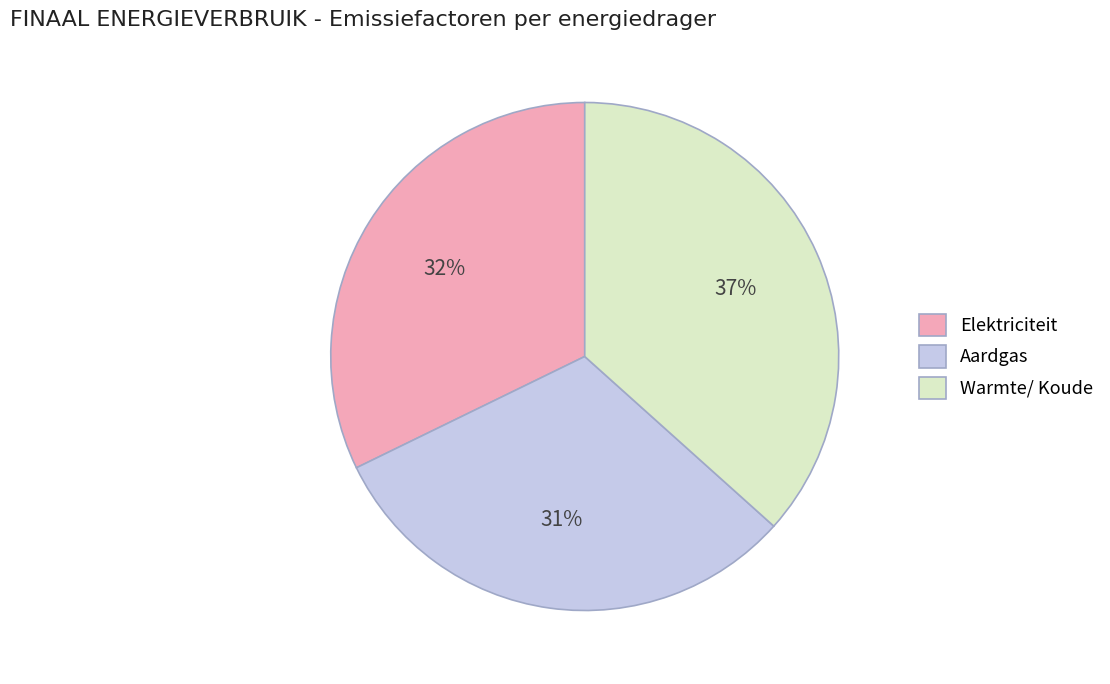

Is the sum of Aardgas and Warmte/ Koude greater than half?

Yes